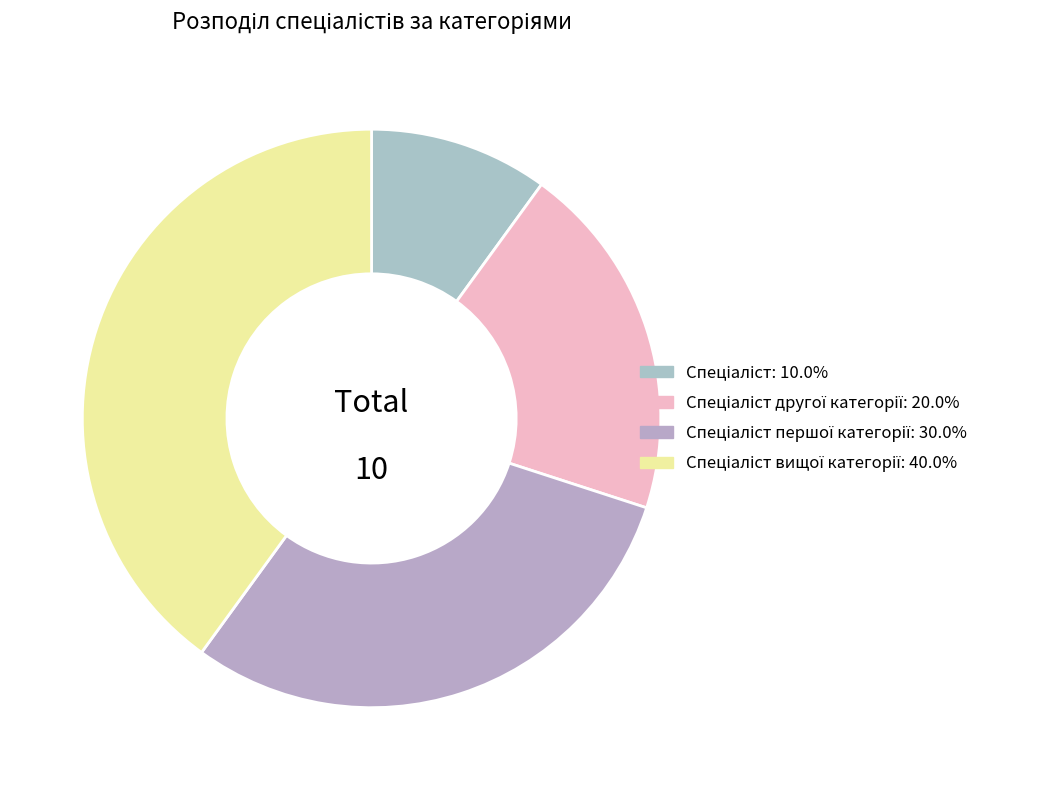

What is the largest slice in the pie chart?

Спеціаліст вищої категорії